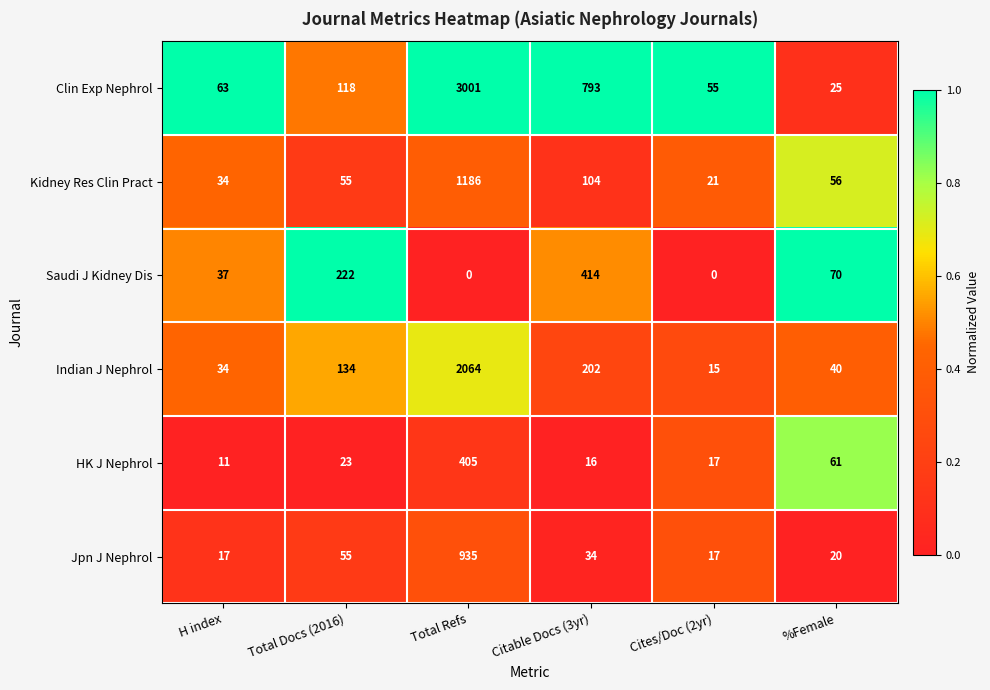

What is the lowest value of the Indian J Nephrol series?

15